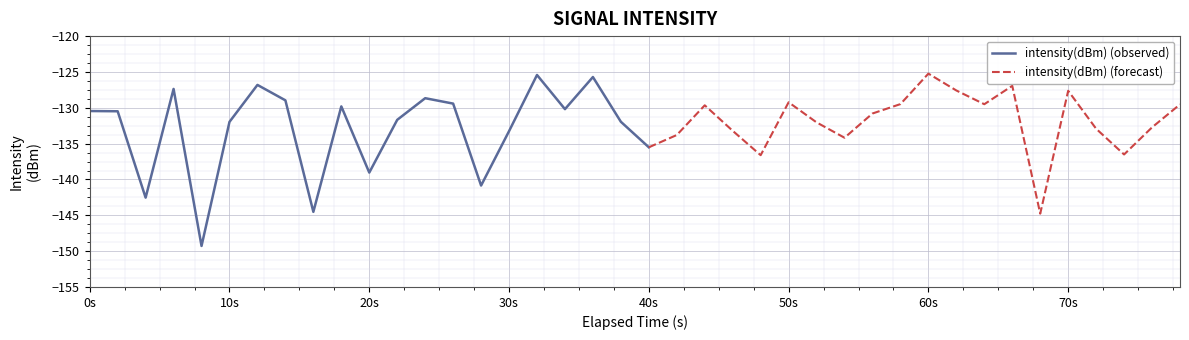

What is the average value?

-132.4